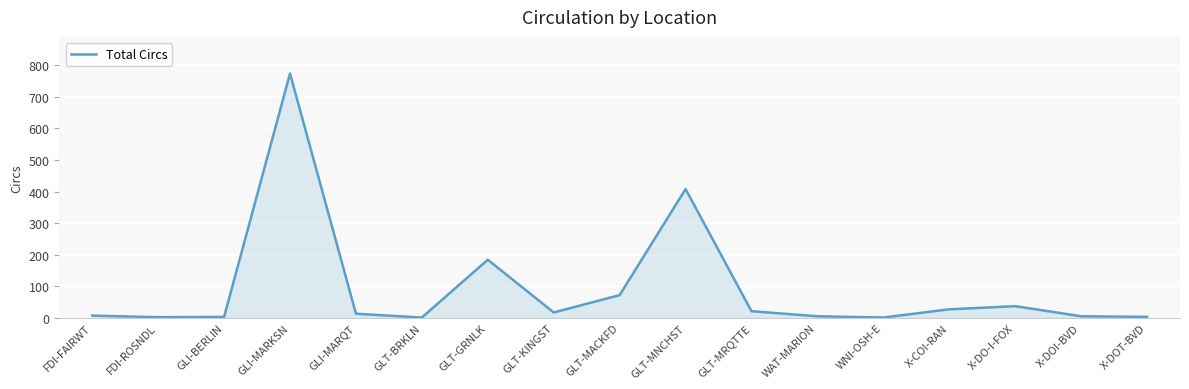

True or false: the data shows 21 at GLT-MRQTTE.

True